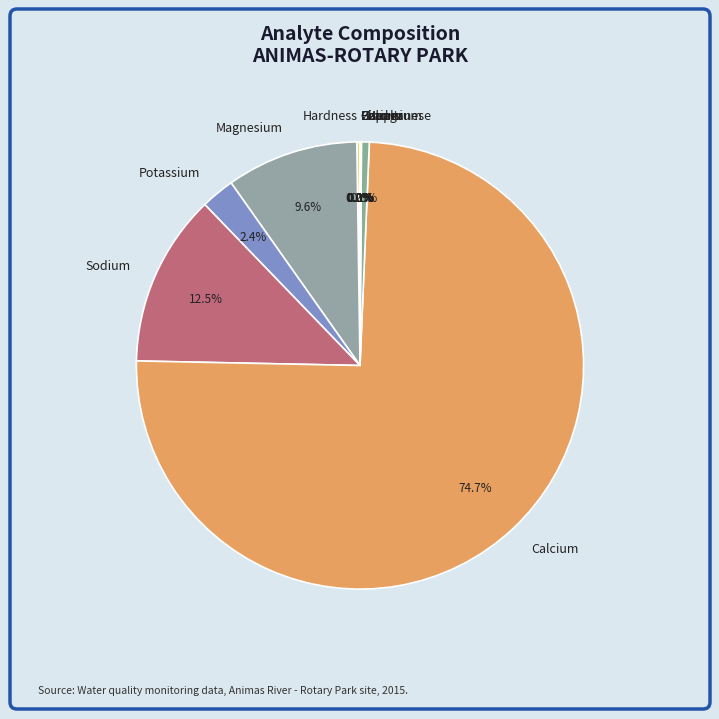

How much of the chart is everything except Magnesium?

90.4%